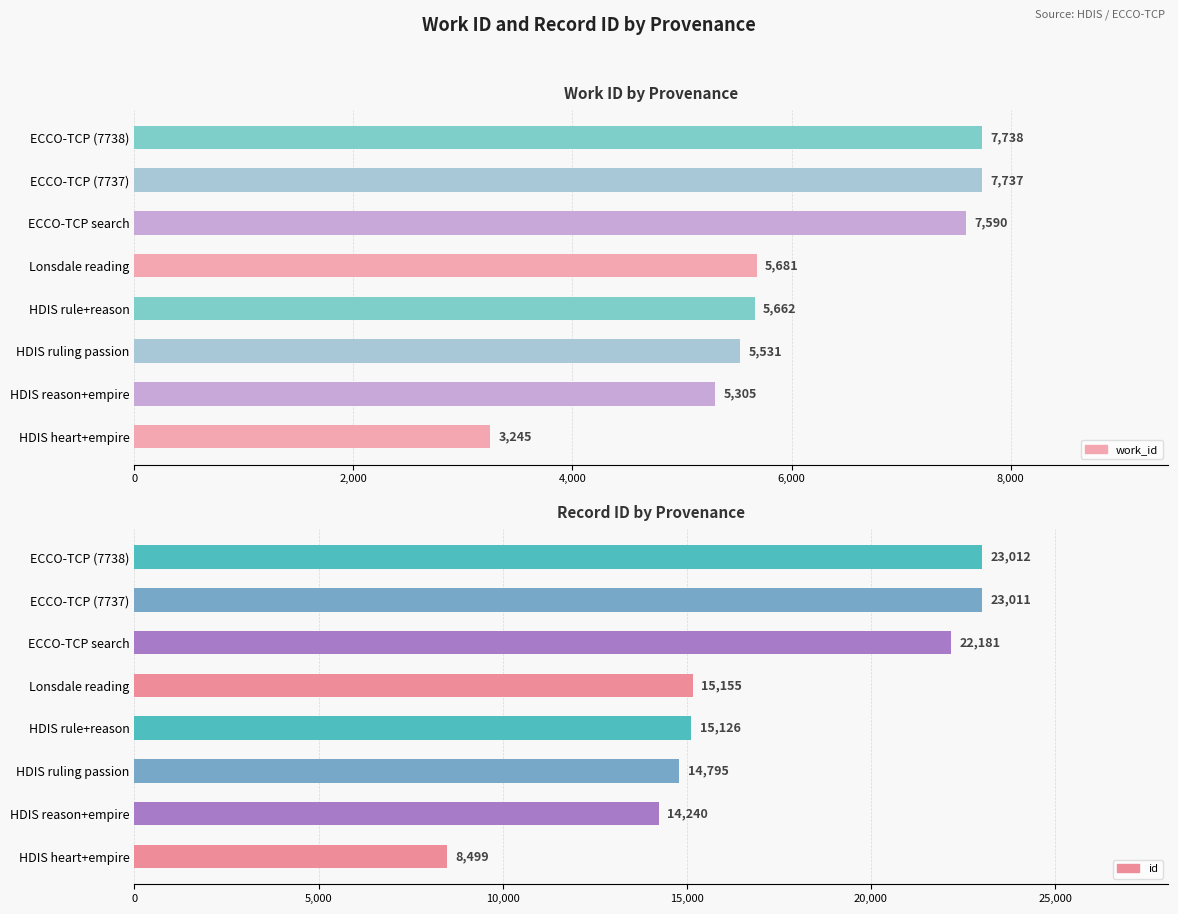

Between Lonsdale reading and ECCO-TCP (7737), which series saw the biggest shift?

id